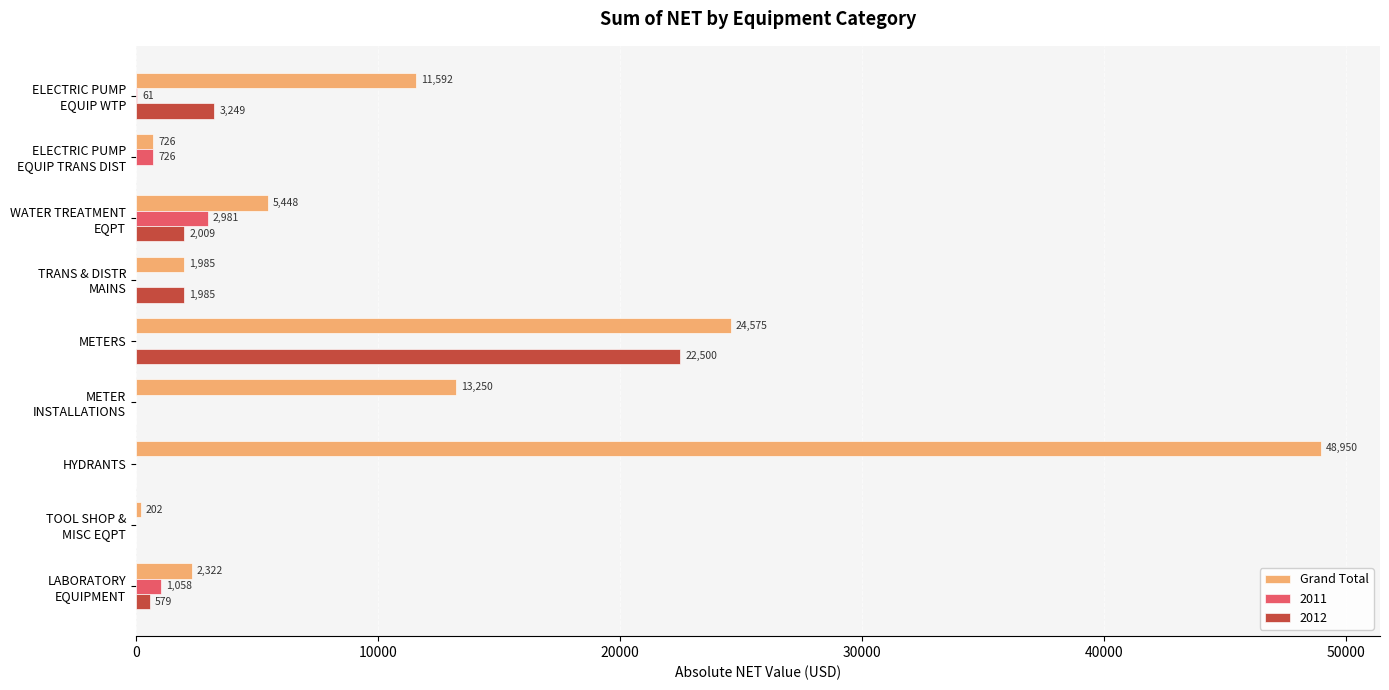

At which category is the sum across all series the highest?

HYDRANTS